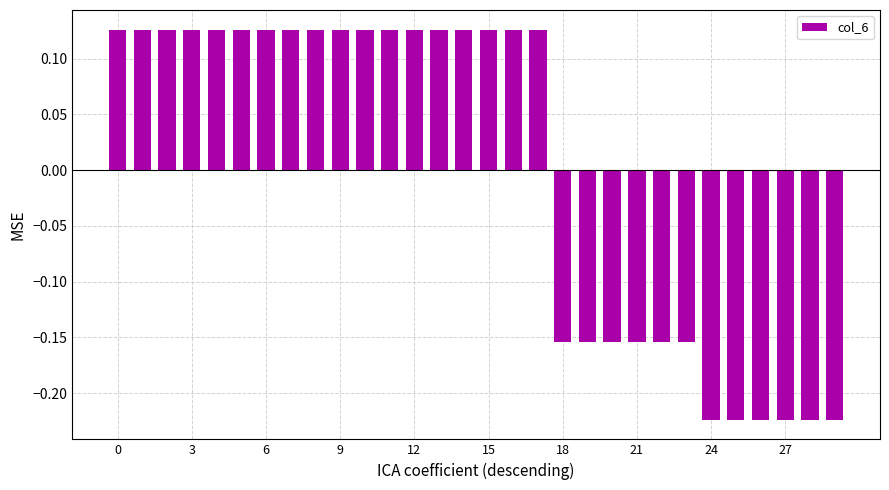

How many values are between 0 and 1?

18